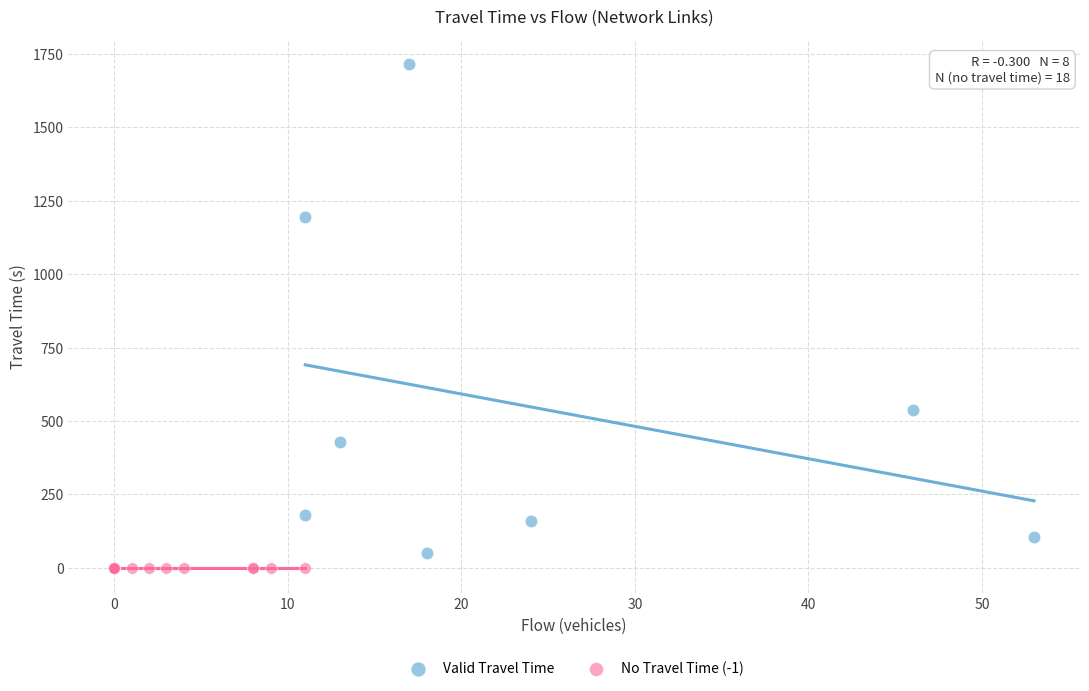

What are all the series names shown in the legend?

Valid Travel Time, No Travel Time (-1)